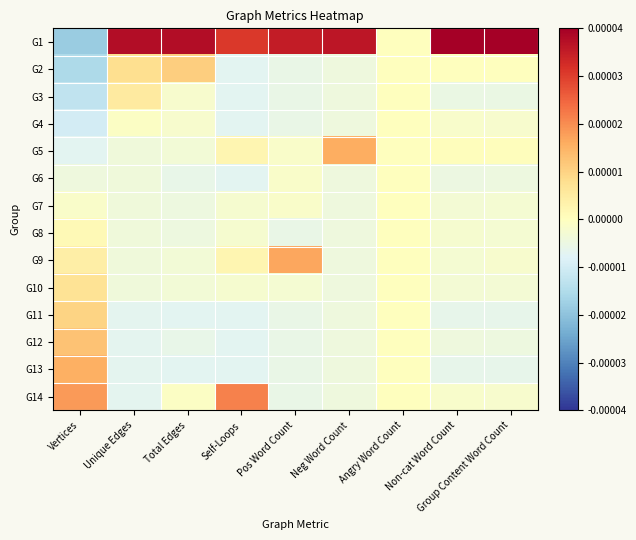

Reading left to right, extract all data points from this chart.

G1: Vertices=-0.0	Unique Edges=0.0	Total Edges=0.0	Self-Loops=0.0	Pos Word Count=0.0	Neg Word Count=0.0	Angry Word Count=0.0	Non-cat Word Count=0.0	Group Content Word Count=0.0
G2: Vertices=-0.0	Unique Edges=0.0	Total Edges=0.0	Self-Loops=-0.0	Pos Word Count=-0.0	Neg Word Count=-0.0	Angry Word Count=0.0	Non-cat Word Count=0.0	Group Content Word Count=0.0
G3: Vertices=-0.0	Unique Edges=0.0	Total Edges=-0.0	Self-Loops=-0.0	Pos Word Count=-0.0	Neg Word Count=-0.0	Angry Word Count=0.0	Non-cat Word Count=-0.0	Group Content Word Count=-0.0
G4: Vertices=-0.0	Unique Edges=-0.0	Total Edges=-0.0	Self-Loops=-0.0	Pos Word Count=-0.0	Neg Word Count=-0.0	Angry Word Count=0.0	Non-cat Word Count=-0.0	Group Content Word Count=-0.0
G5: Vertices=-0.0	Unique Edges=-0.0	Total Edges=-0.0	Self-Loops=0.0	Pos Word Count=-0.0	Neg Word Count=0.0	Angry Word Count=0.0	Non-cat Word Count=0.0	Group Content Word Count=0.0
G6: Vertices=-0.0	Unique Edges=-0.0	Total Edges=-0.0	Self-Loops=-0.0	Pos Word Count=-0.0	Neg Word Count=-0.0	Angry Word Count=0.0	Non-cat Word Count=-0.0	Group Content Word Count=-0.0
G7: Vertices=-0.0	Unique Edges=-0.0	Total Edges=-0.0	Self-Loops=-0.0	Pos Word Count=-0.0	Neg Word Count=-0.0	Angry Word Count=0.0	Non-cat Word Count=-0.0	Group Content Word Count=-0.0
G8: Vertices=0.0	Unique Edges=-0.0	Total Edges=-0.0	Self-Loops=-0.0	Pos Word Count=-0.0	Neg Word Count=-0.0	Angry Word Count=0.0	Non-cat Word Count=-0.0	Group Content Word Count=-0.0
G9: Vertices=0.0	Unique Edges=-0.0	Total Edges=-0.0	Self-Loops=0.0	Pos Word Count=0.0	Neg Word Count=-0.0	Angry Word Count=0.0	Non-cat Word Count=-0.0	Group Content Word Count=-0.0
G10: Vertices=0.0	Unique Edges=-0.0	Total Edges=-0.0	Self-Loops=-0.0	Pos Word Count=-0.0	Neg Word Count=-0.0	Angry Word Count=0.0	Non-cat Word Count=-0.0	Group Content Word Count=-0.0
G11: Vertices=0.0	Unique Edges=-0.0	Total Edges=-0.0	Self-Loops=-0.0	Pos Word Count=-0.0	Neg Word Count=-0.0	Angry Word Count=0.0	Non-cat Word Count=-0.0	Group Content Word Count=-0.0
G12: Vertices=0.0	Unique Edges=-0.0	Total Edges=-0.0	Self-Loops=-0.0	Pos Word Count=-0.0	Neg Word Count=-0.0	Angry Word Count=0.0	Non-cat Word Count=-0.0	Group Content Word Count=-0.0
G13: Vertices=0.0	Unique Edges=-0.0	Total Edges=-0.0	Self-Loops=-0.0	Pos Word Count=-0.0	Neg Word Count=-0.0	Angry Word Count=0.0	Non-cat Word Count=-0.0	Group Content Word Count=-0.0
G14: Vertices=0.0	Unique Edges=-0.0	Total Edges=-0.0	Self-Loops=0.0	Pos Word Count=-0.0	Neg Word Count=-0.0	Angry Word Count=0.0	Non-cat Word Count=-0.0	Group Content Word Count=-0.0